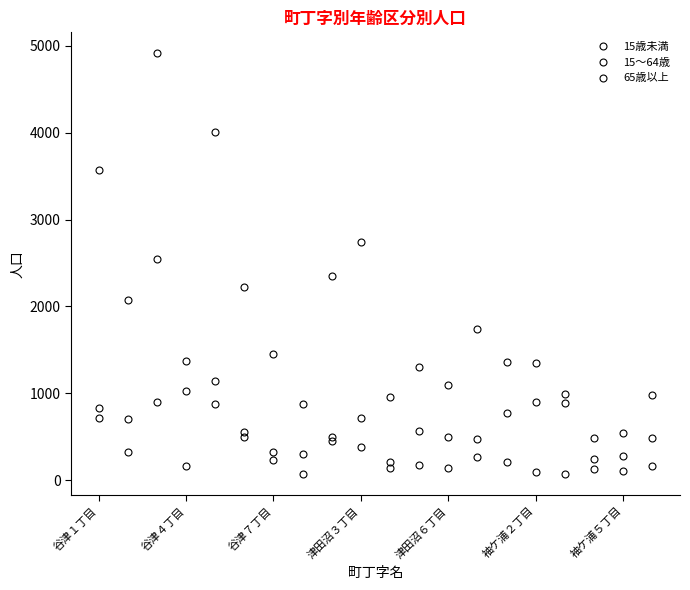

At which label does 15～64歳 reach its minimum?

17